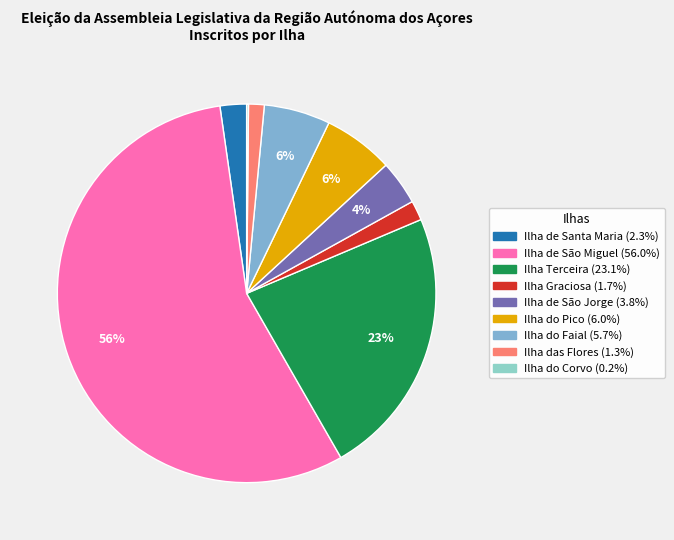

The Ilha de São Jorge slice represents 1% of the pie. True or false?

False